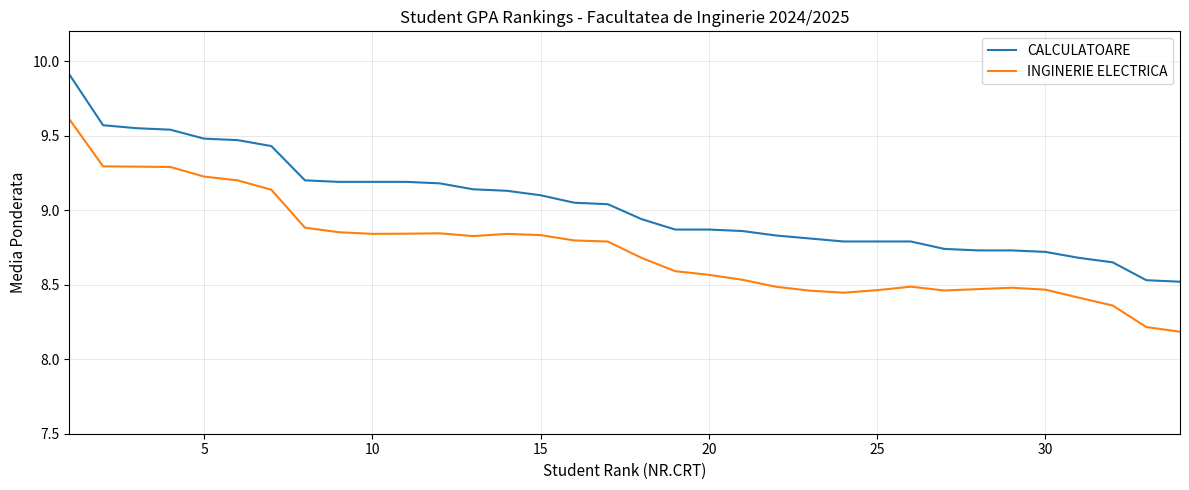

In INGINERIE ELECTRICA, how many points are lower than both neighbors (excluding endpoints)?

4